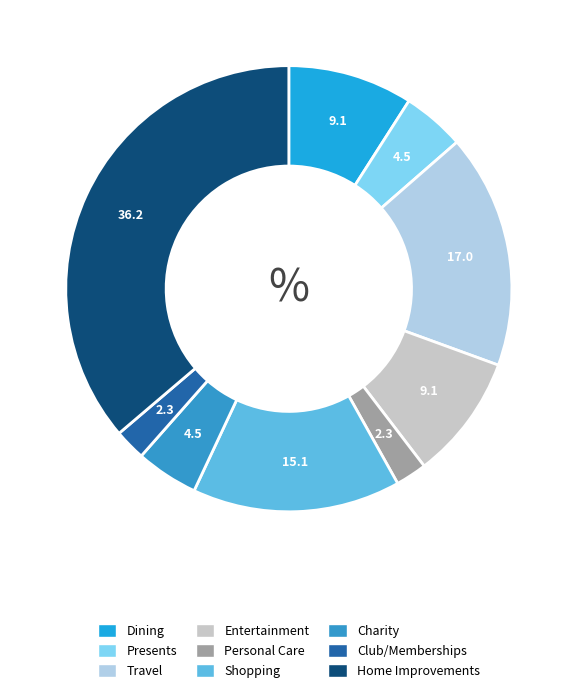

Is it true that Dining is 9% of the pie?

True